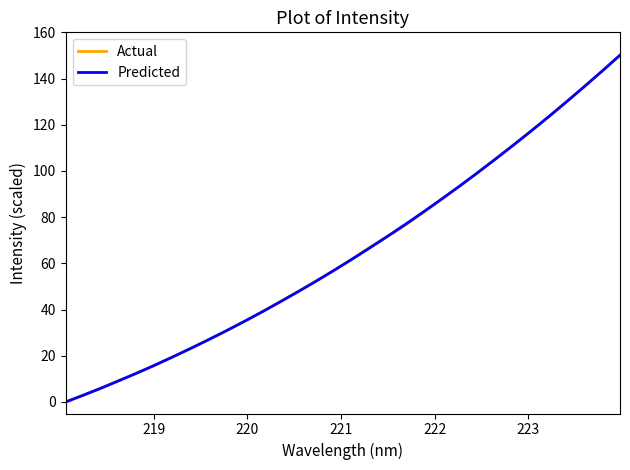

What is the maximum value for Predicted?

150.1